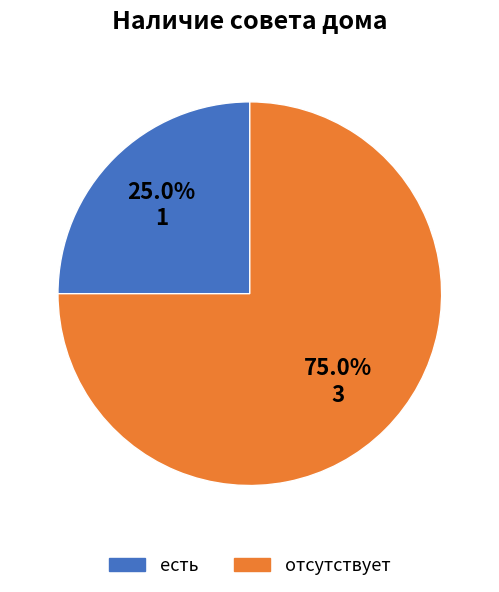

To the nearest percent, what is the average slice percentage?

50%